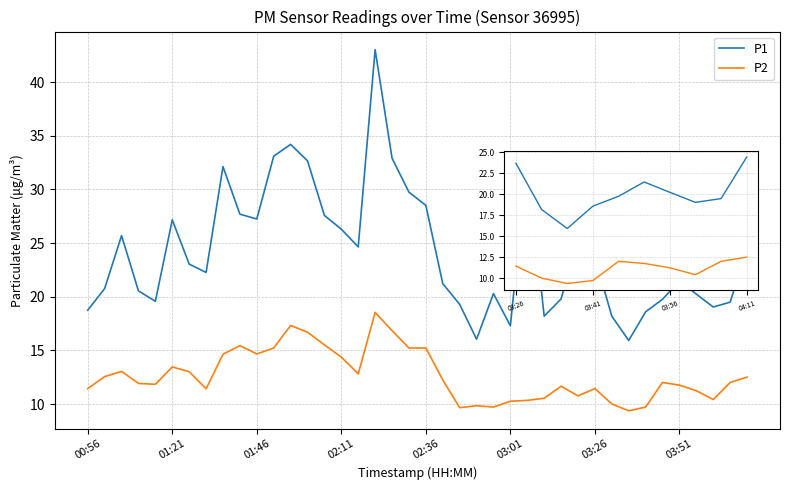

At how many categories does at least one series exceed 41?

1